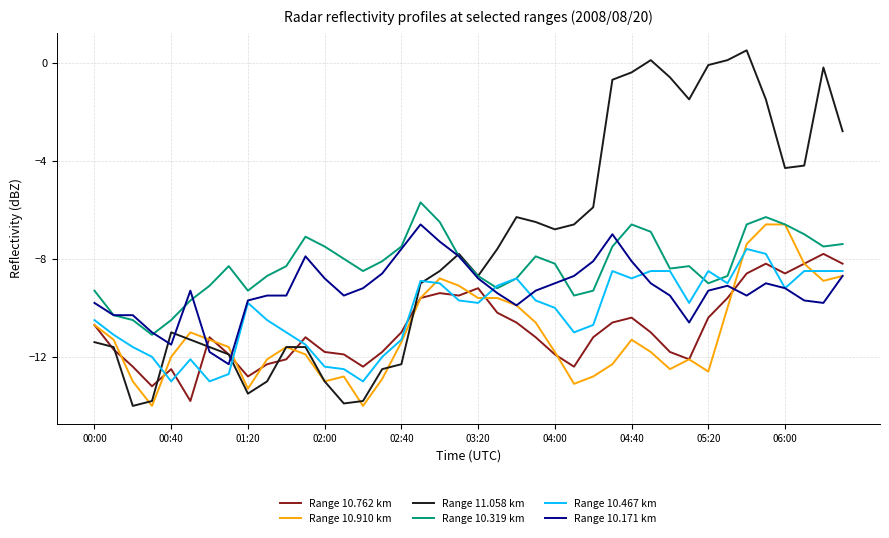

Which series has the largest total across all categories?

Range 11.058 km